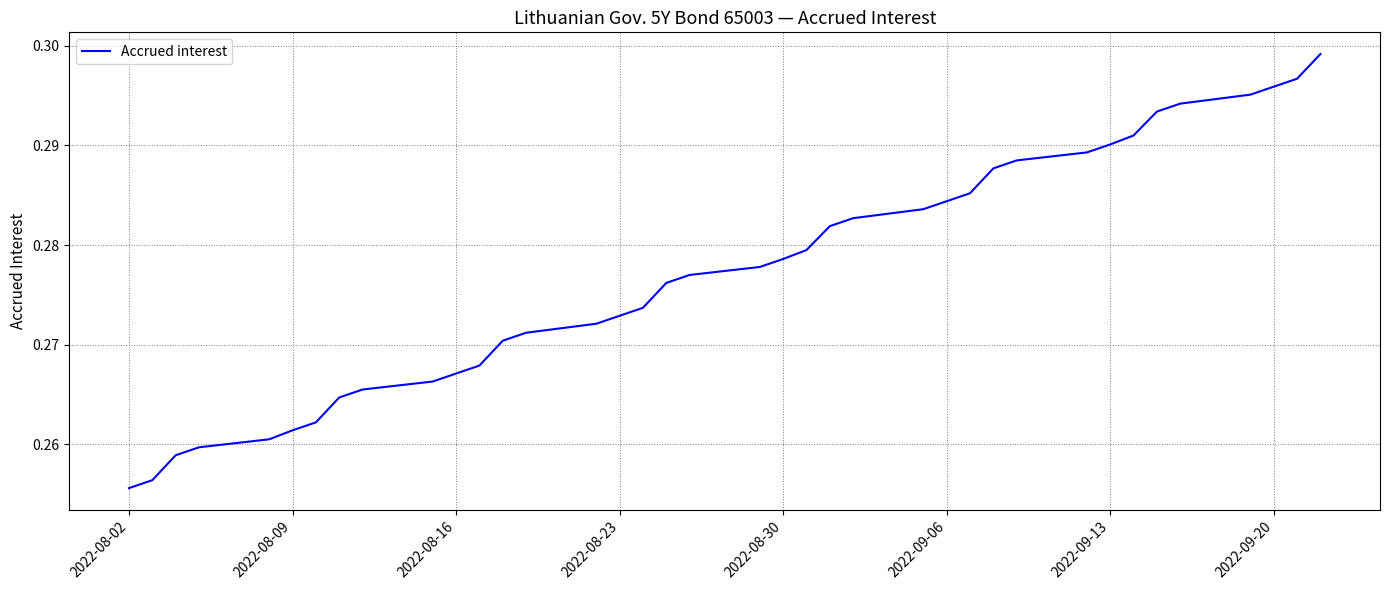

What is the value of the 5th point from the left?

0.3